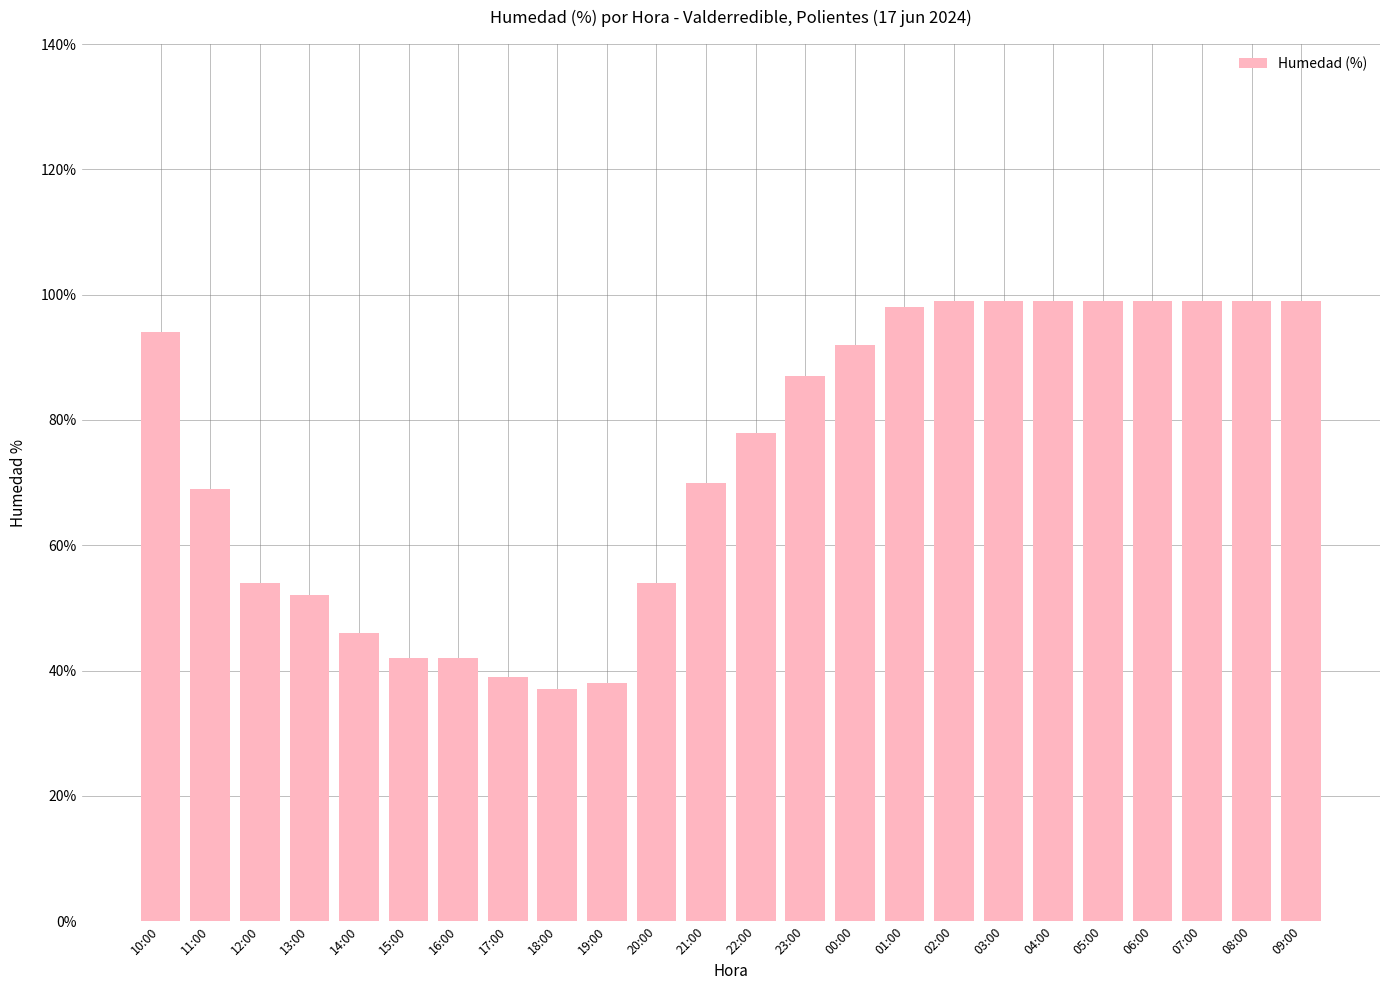

What is the difference between the values at 11:00 and 01:00?

29